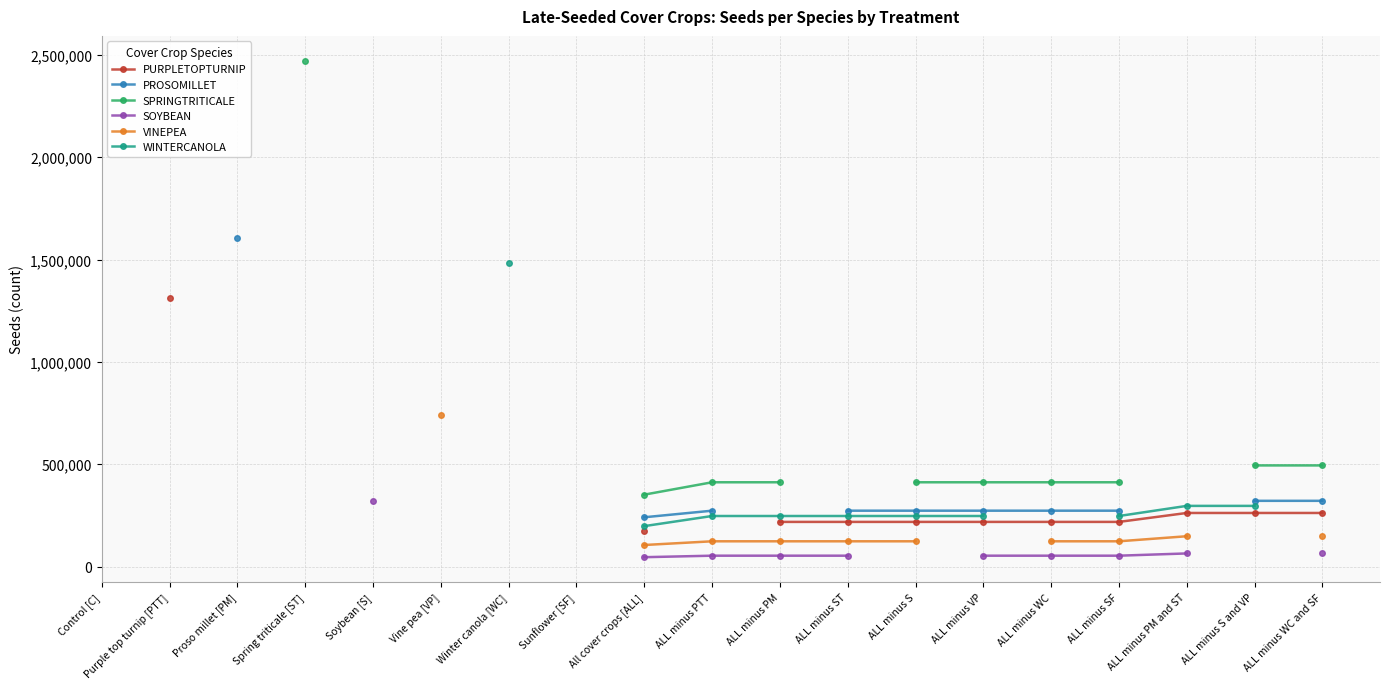

Between Proso millet [PM] and ALL minus S and VP, which series saw the biggest shift?

PROSOMILLET